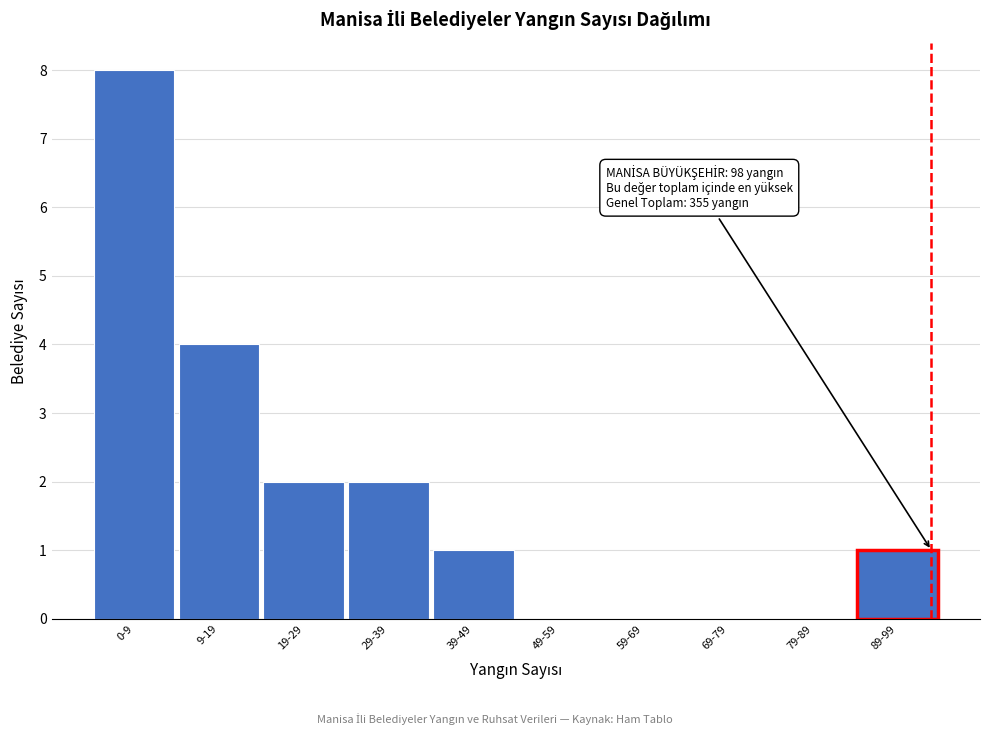

Reading left to right, transcribe all the data shown in this chart.

0-9=8	9-19=4	19-29=2	29-39=2	39-49=1	49-59=0	59-69=0	69-79=0	79-89=0	89-99=1